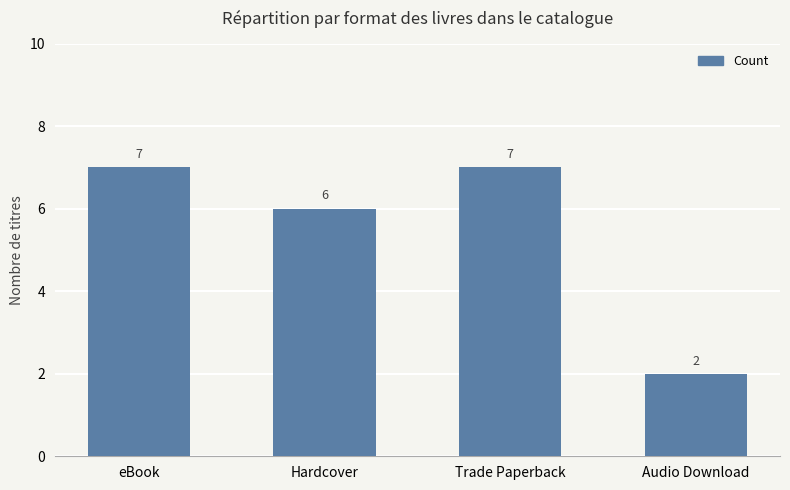

Reading left to right, transcribe all the data shown in this chart.

7	6	7	2